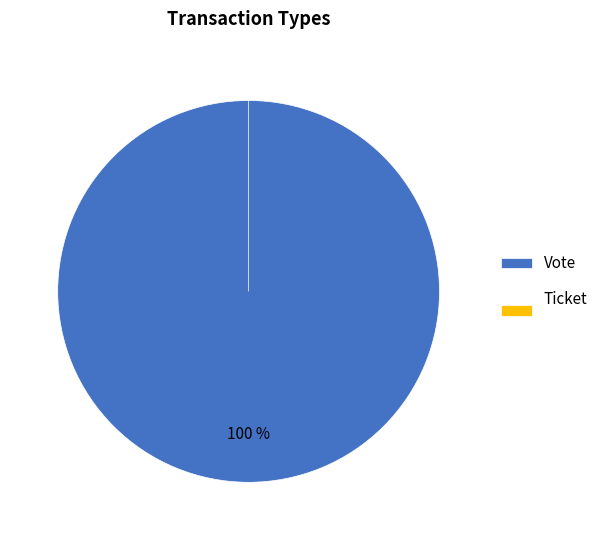

What is the largest slice in the pie chart?

Vote